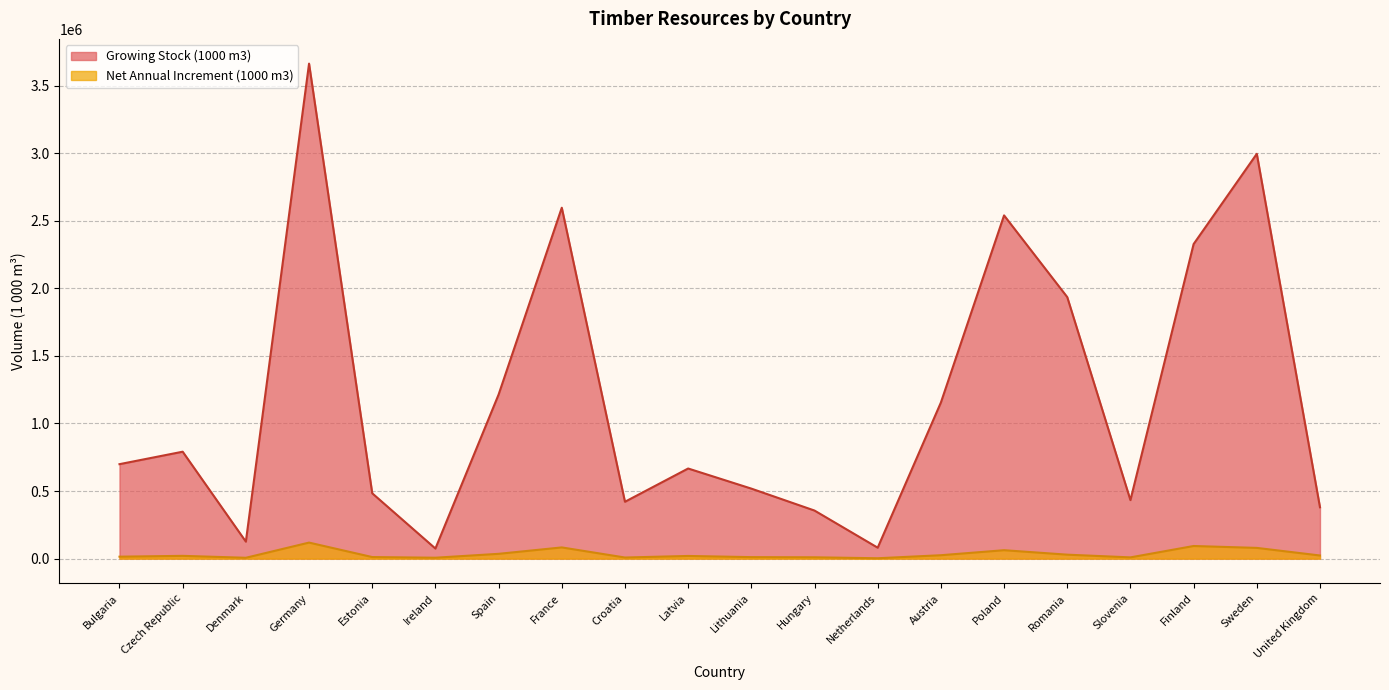

What is the sum of the Growing Stock (1000 m3) values at France and Estonia?

3080249.1